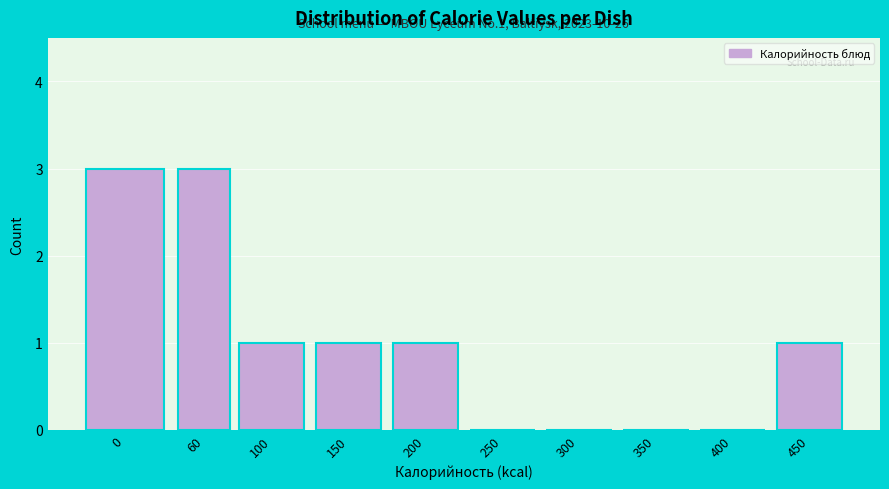

Reading left to right, list all the values displayed in this chart.

0=3	60=3	100=1	150=1	200=1	250=0	300=0	350=0	400=0	450=1